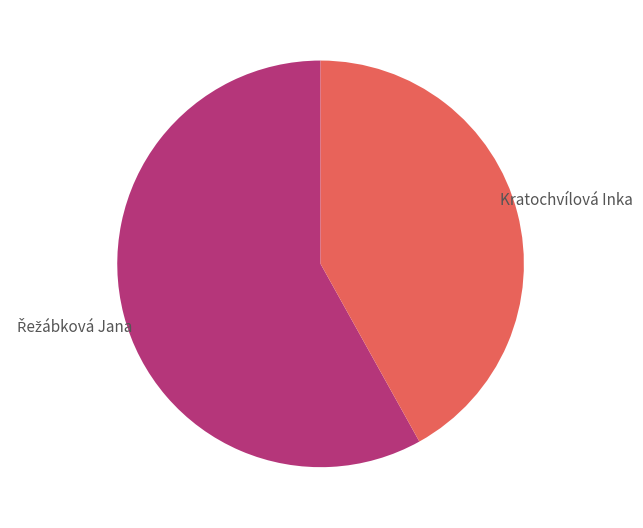

How many segments does this pie chart have?

2